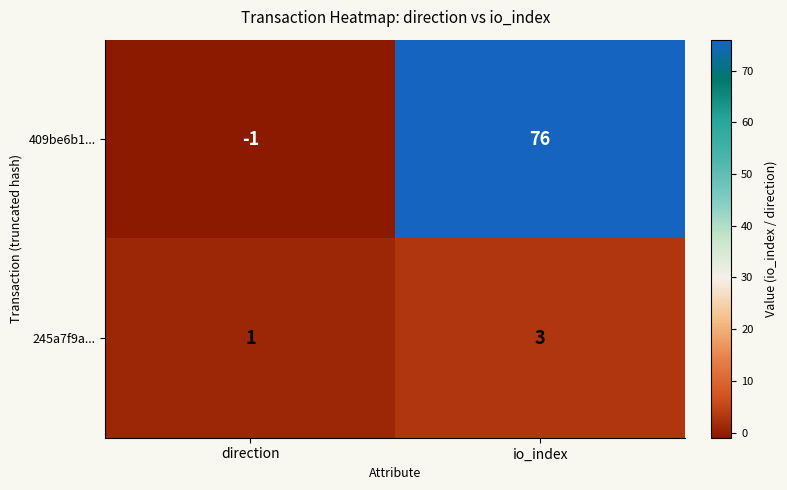

Which series has the widest spread of values?

409be6b1...